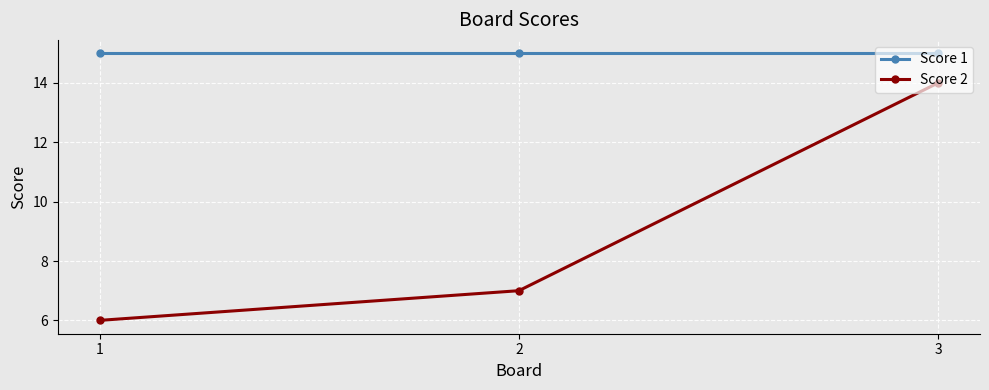

Reading left to right, extract all data points from this chart.

Score 1: 15	15	15
Score 2: 6	7	14